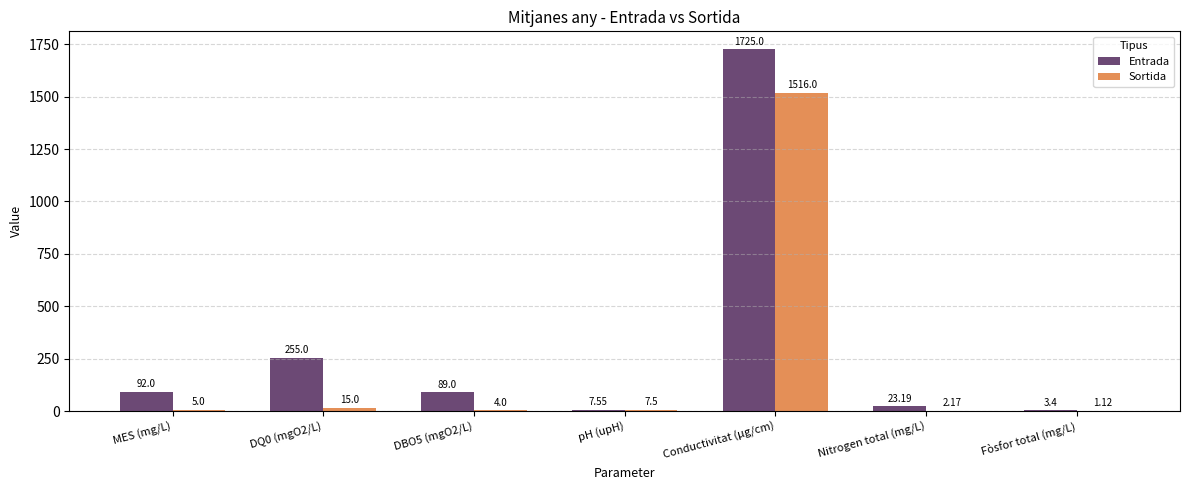

Which series changed the most between MES (mg/L) and pH (upH)?

Entrada